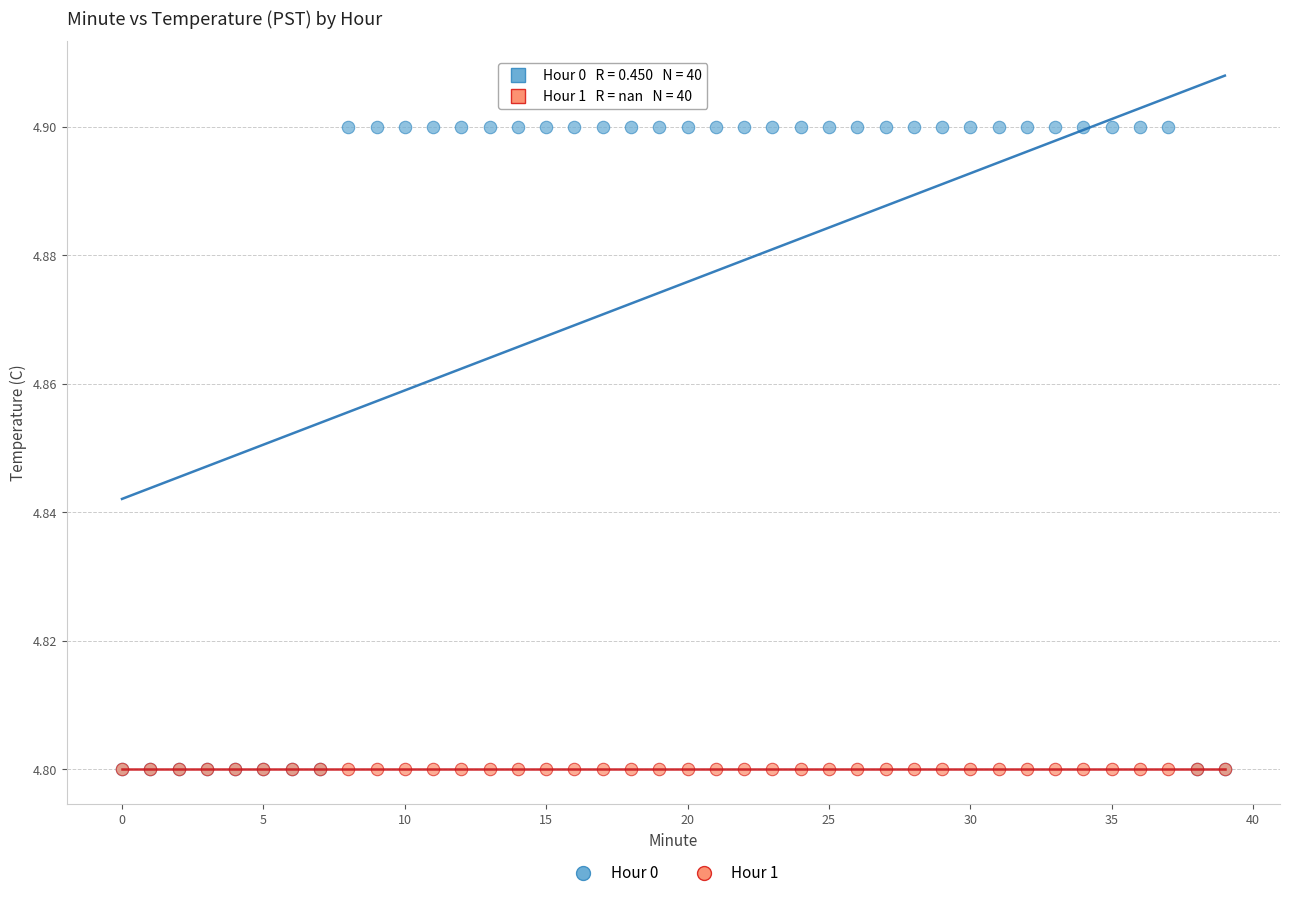

What are all the series names shown in the legend?

Hour 0, Hour 1